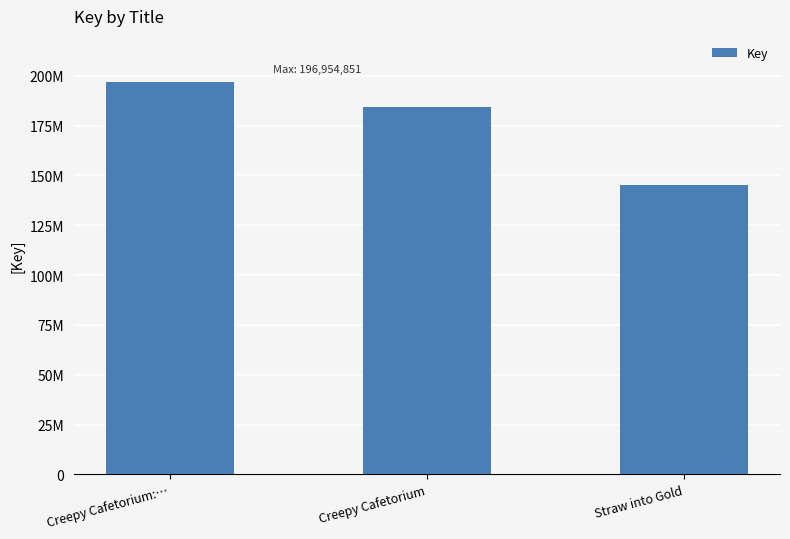

How many values are between 145078159 and 196954851?

3